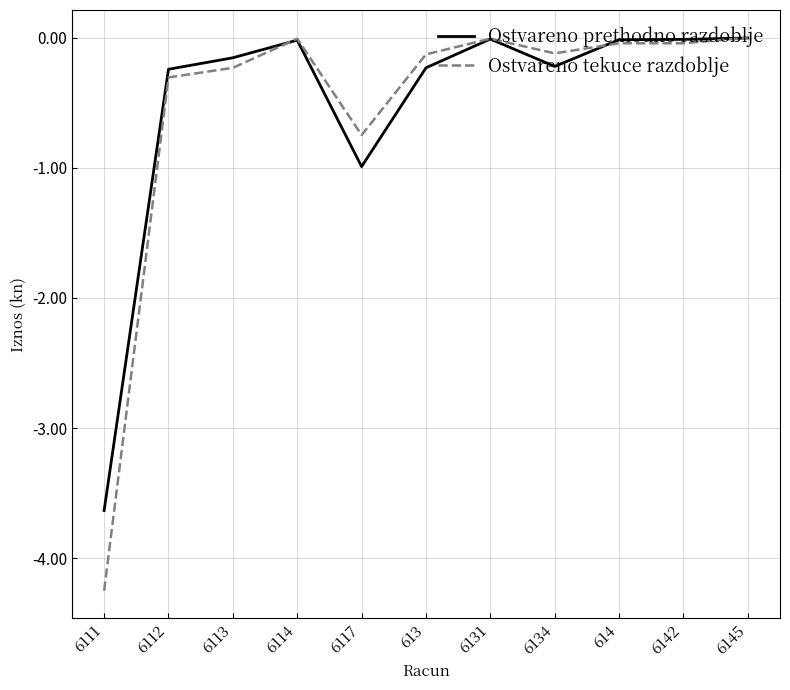

What position from the right is 6113?

9